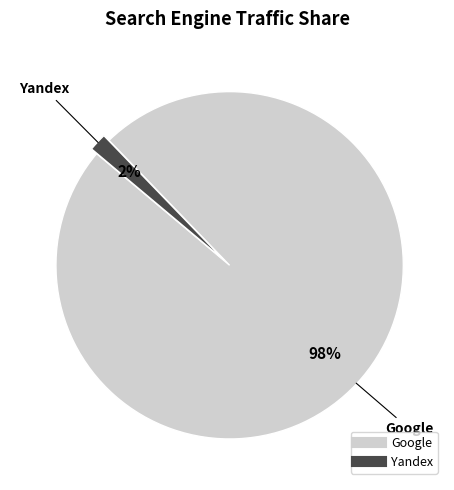

To the nearest percent, what is the average slice percentage?

50%